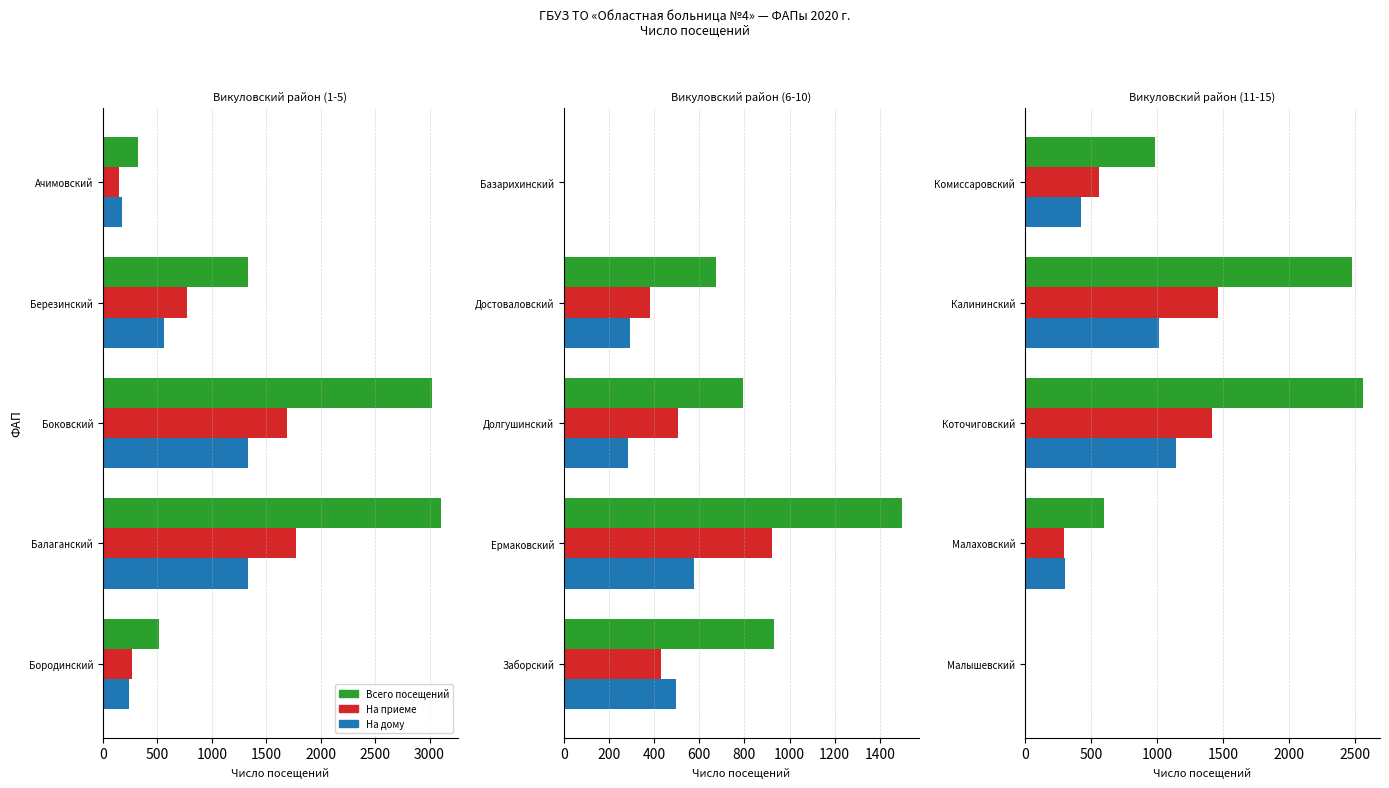

What is the total value across all series at Малаховский?

1196